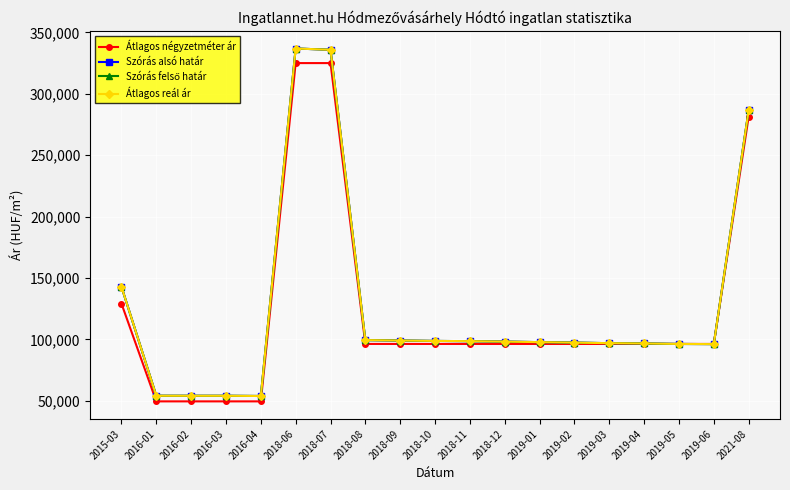

True or false: Szórás alsó határ has a value of 96643 at 2019-04.

True